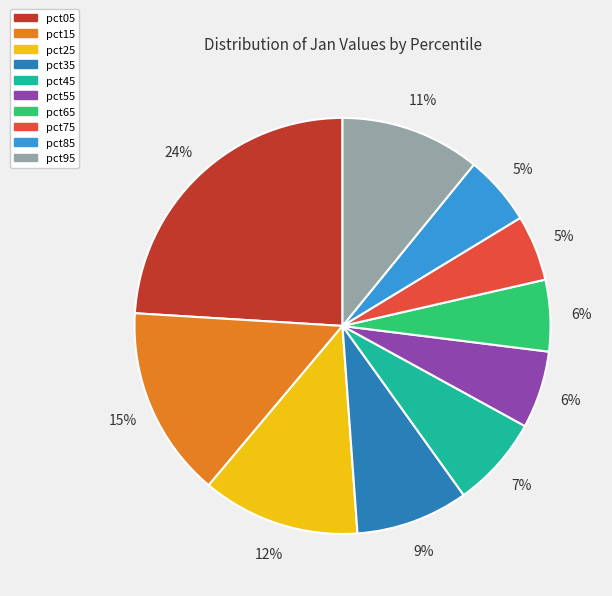

Is it true that pct95 is 17% of the pie?

False